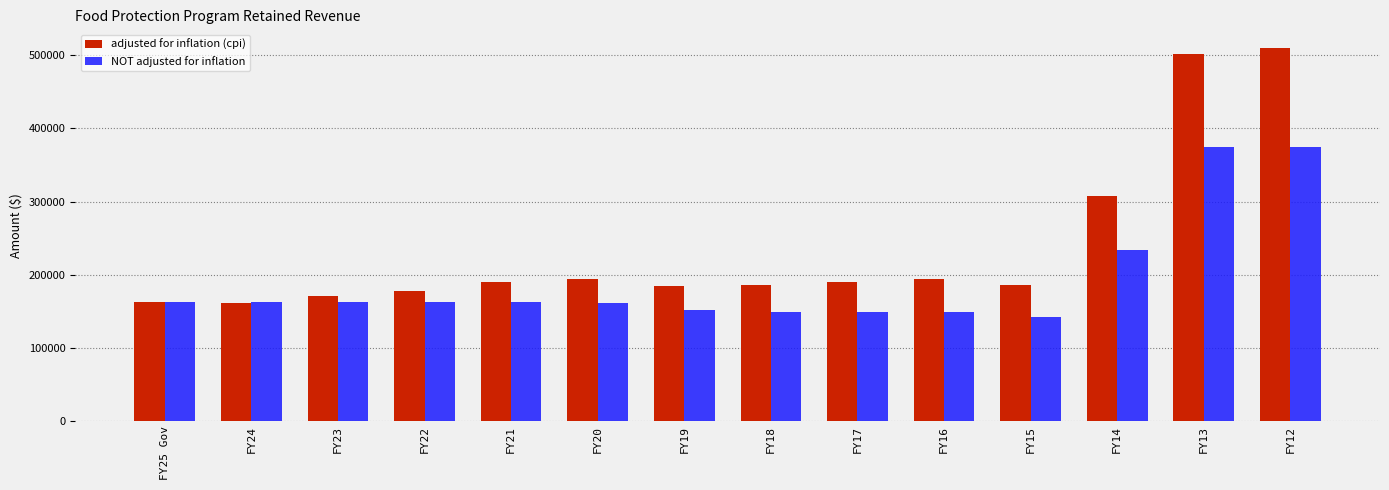

What is the label of the 4th bar from the right?

FY15